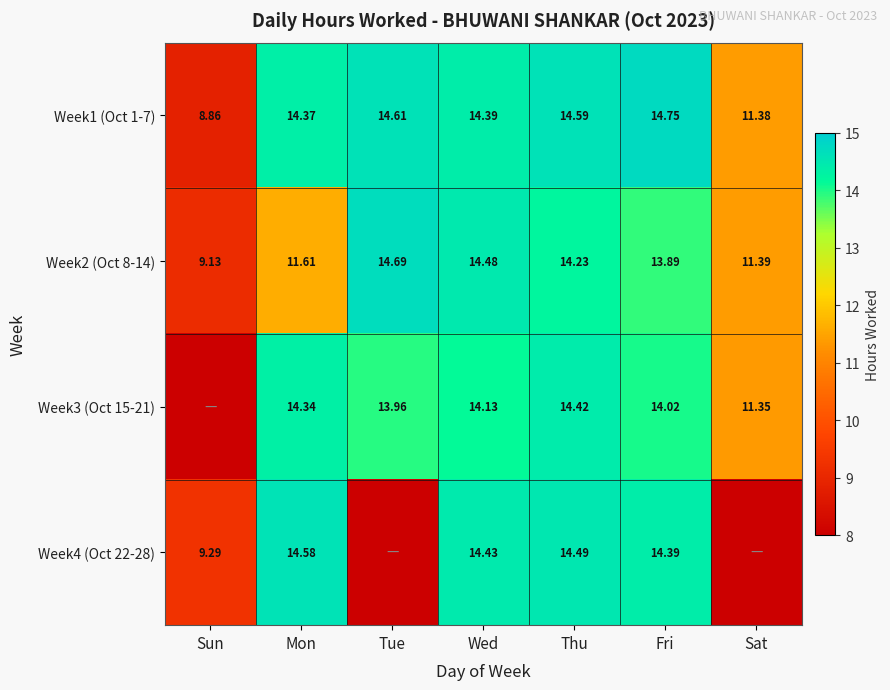

Is it true that Week2 (Oct 8-14) equals 17.6 at Sat?

False